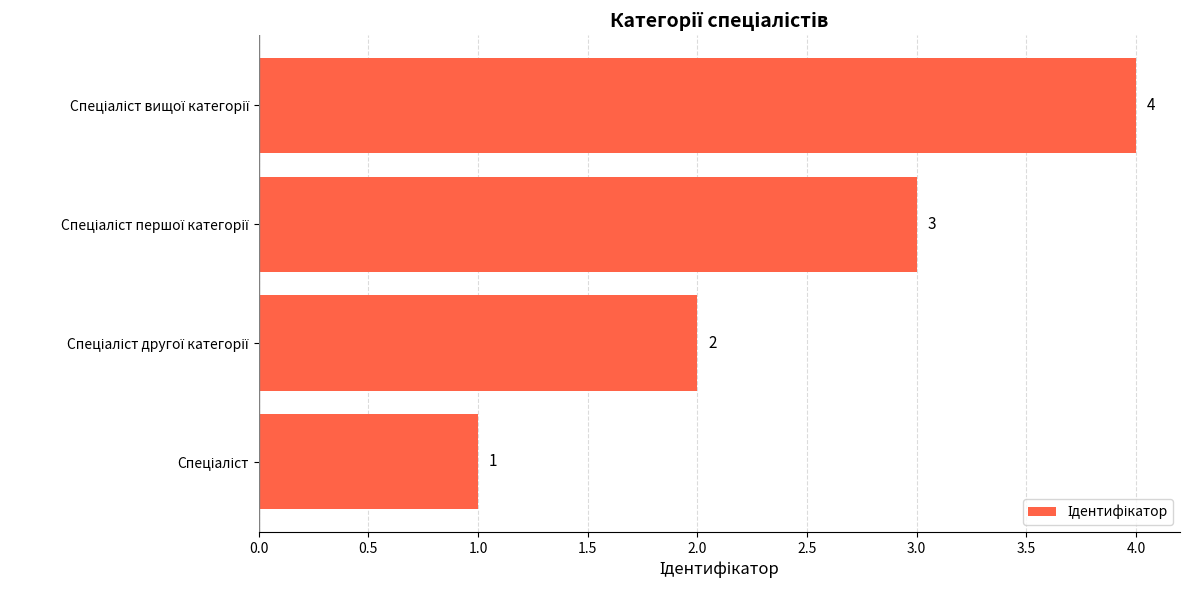

What is the maximum value shown in the chart?

4